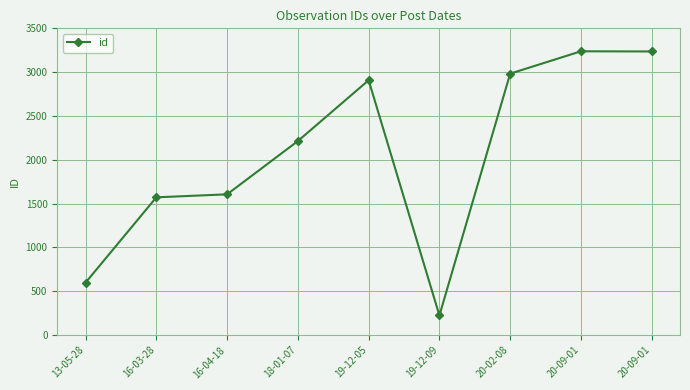

What is the smallest value displayed?

224